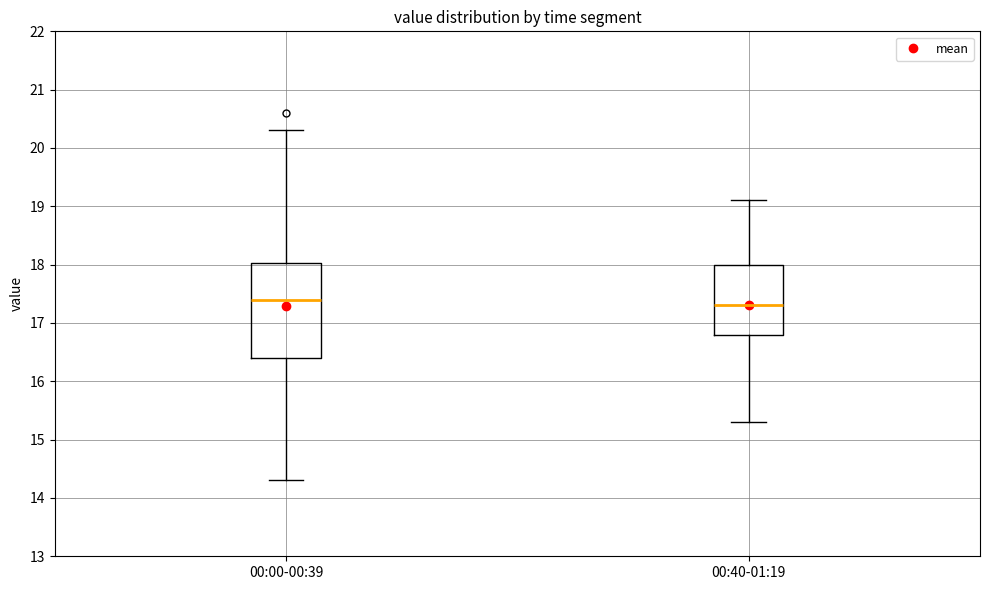

Reading left to right, read every box against the y-axis: the position of its median line, the range the box covers, and the ends of its whiskers. The values are not printed on the chart, so give them approximately, as read against the axis.

00:00-00:39: median 17.4, box 16.4 to 18.0, whiskers 14.3 to 20.3
00:40-01:19: median 17.3, box 16.8 to 18.0, whiskers 15.3 to 19.1